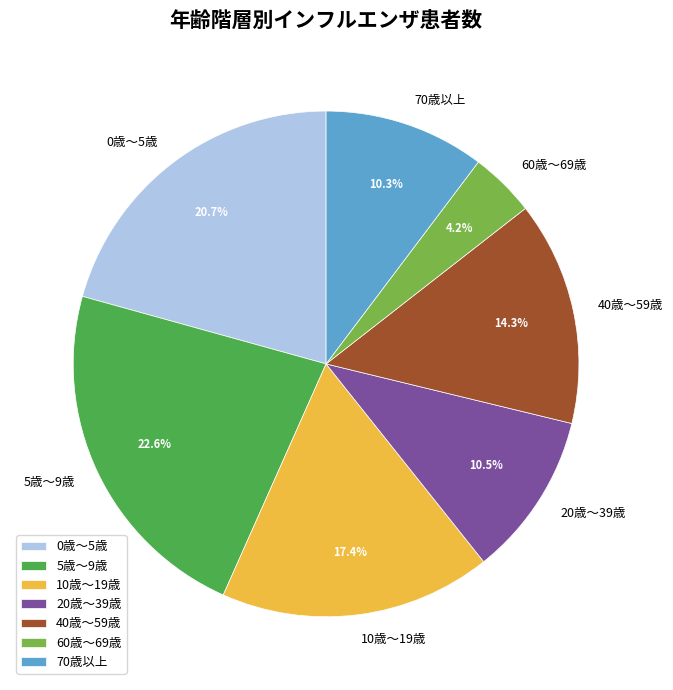

Is there a majority slice in this chart?

No